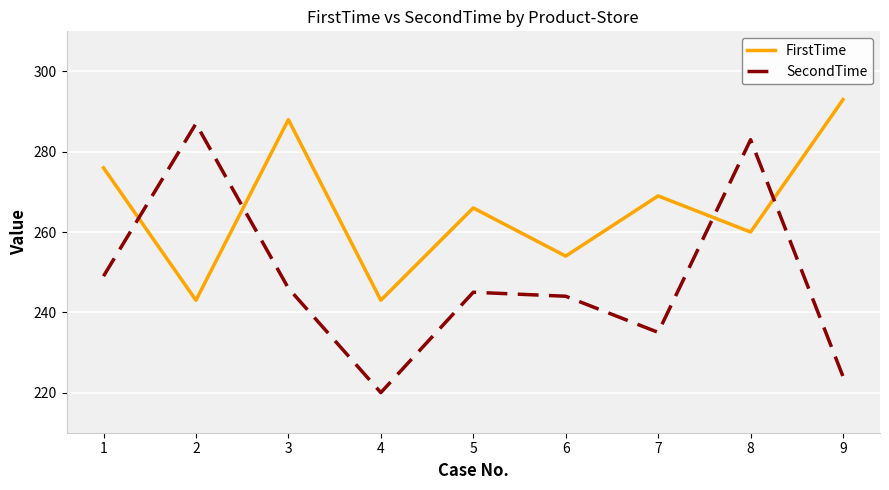

Reading left to right, extract all data points from this chart.

FirstTime: 1=276	2=243	3=288	4=243	5=266	6=254	7=269	8=260	9=293
SecondTime: 1=249	2=287	3=246	4=220	5=245	6=244	7=235	8=283	9=224